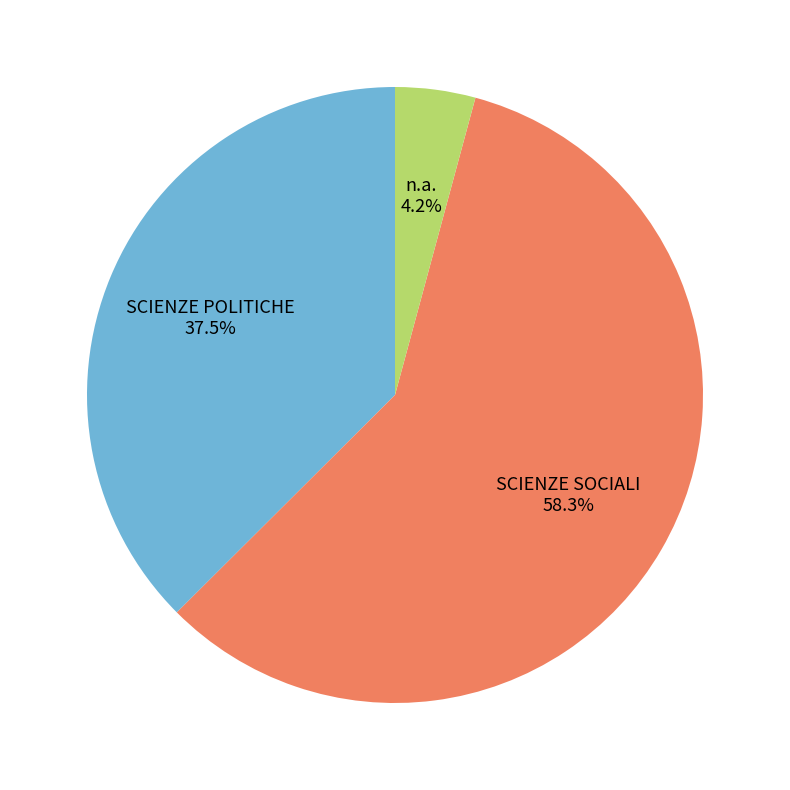

Count the number of slices in the pie.

3